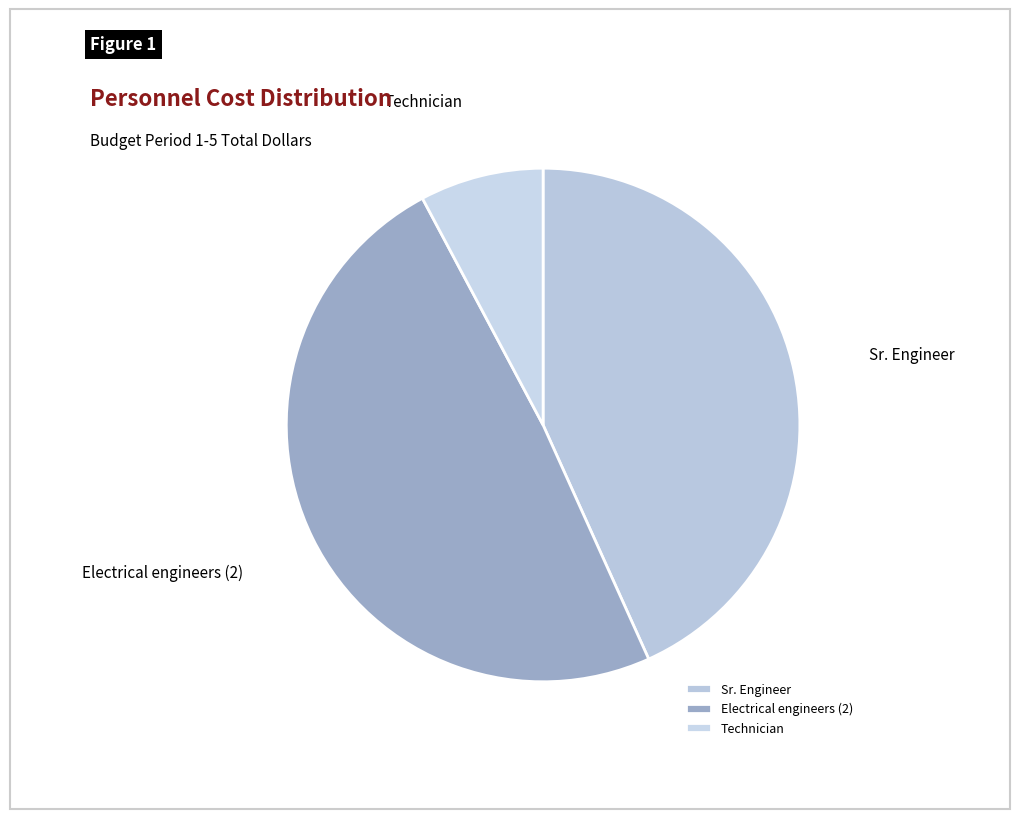

How many slices are in this pie chart?

3